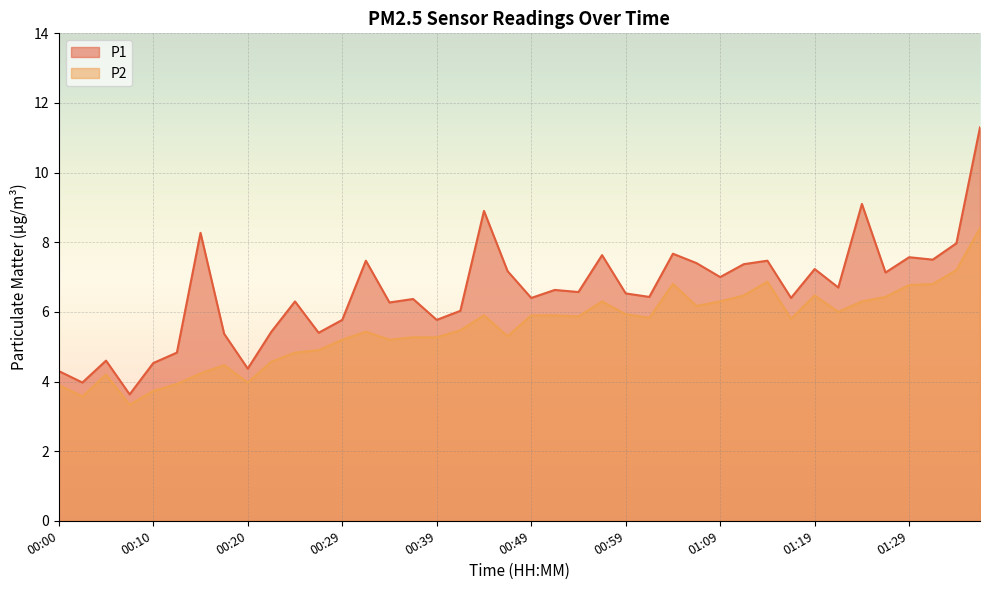

Where does the P2 series first go above 5?

00:29